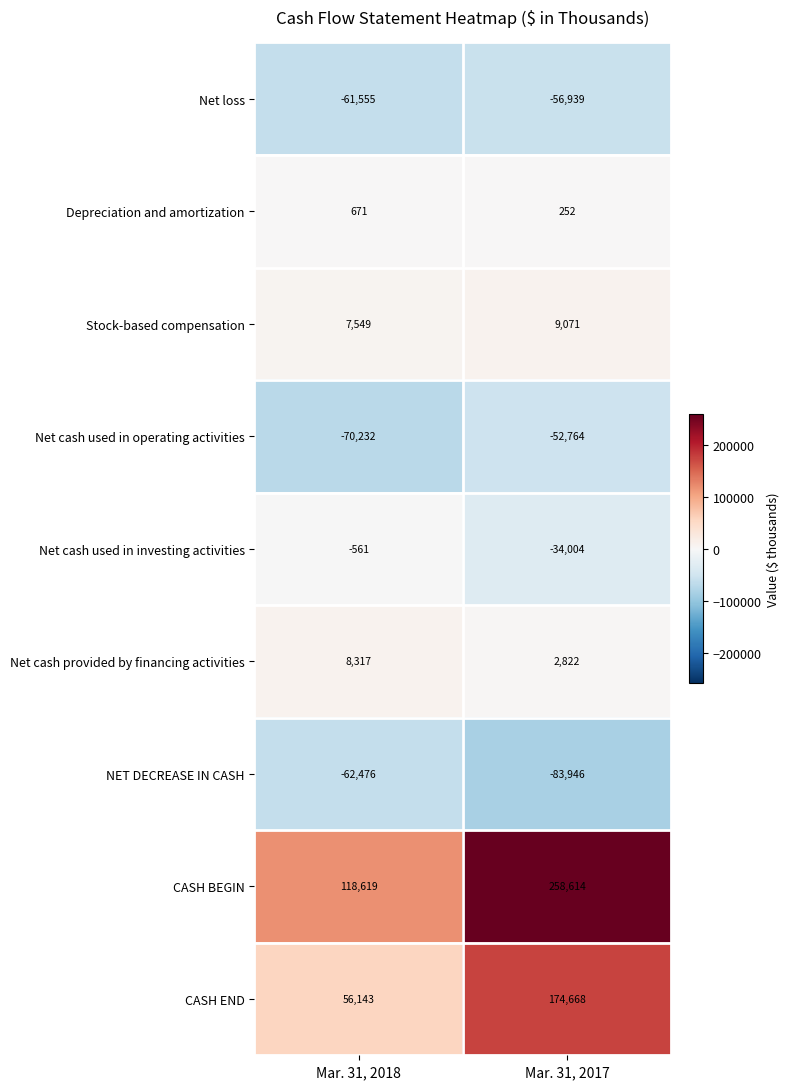

What is the smallest value displayed?

-83946